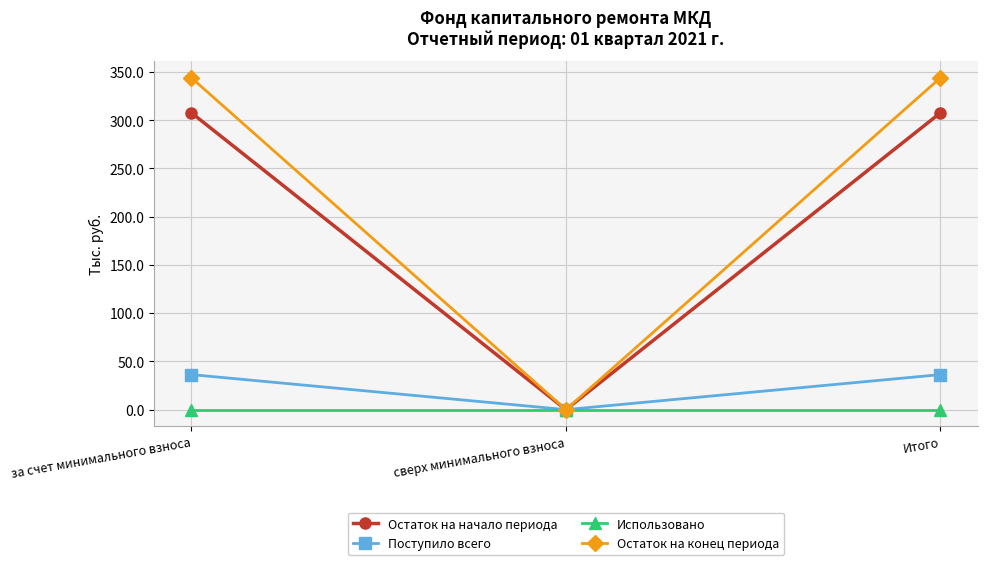

What is the spread (max minus min) of values at Итого?

343.9